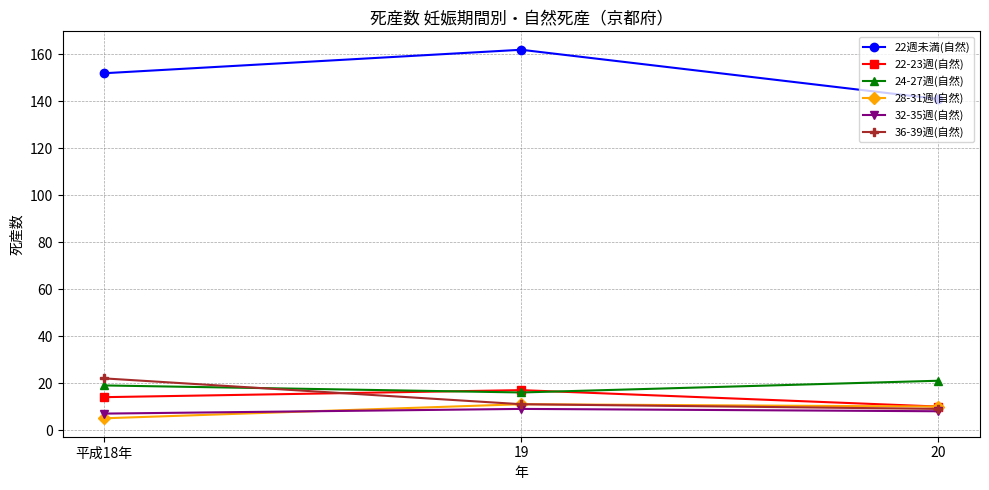

Is it true that 22-23週(自然) equals 29 at 19?

False